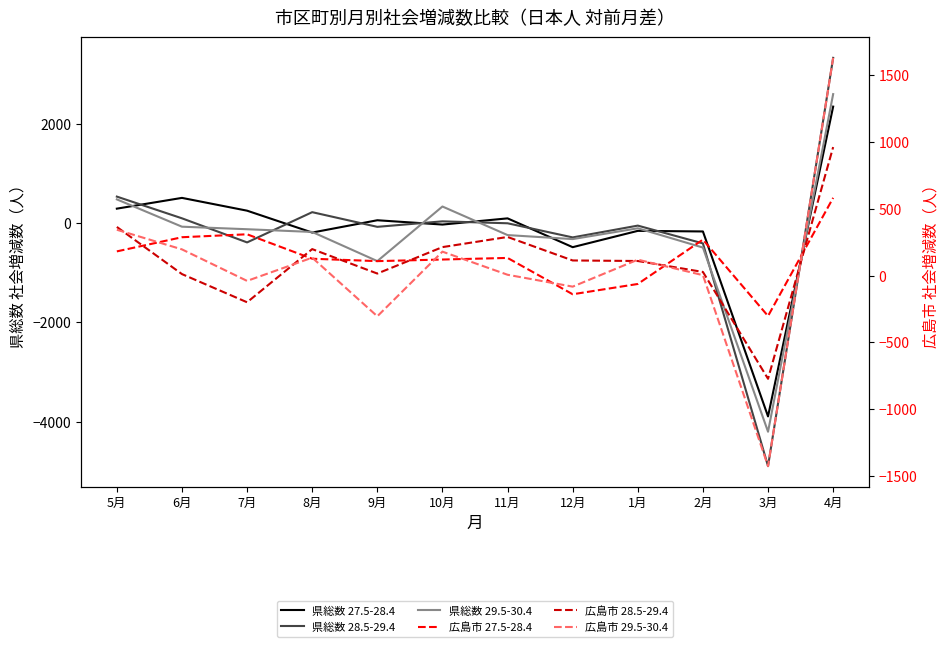

True or false: 県総数 27.5-28.4 has a value of 512 at 6月.

True